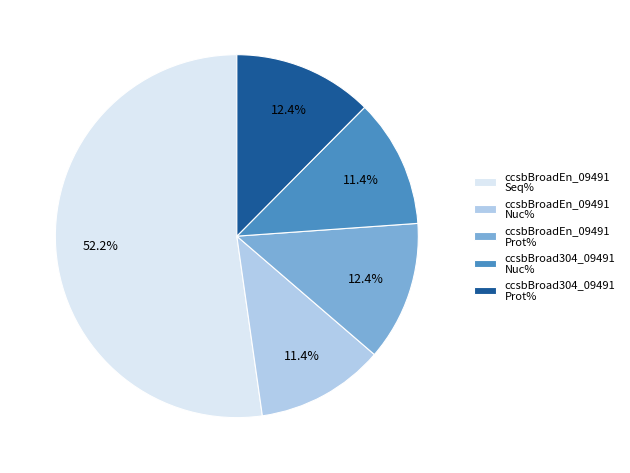

Which category has the biggest portion of the pie?

ccsbBroadEn_09491 Seq%